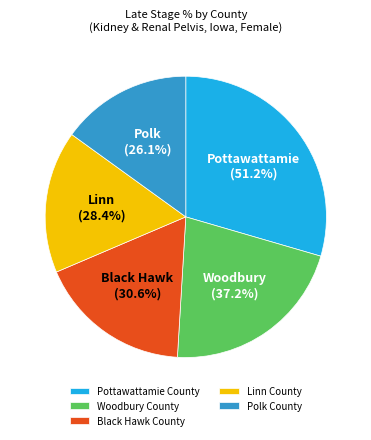

Combined, what portion of the pie is Pottawattamie
(51.2%) and Black Hawk
(30.6%)?

47.1%